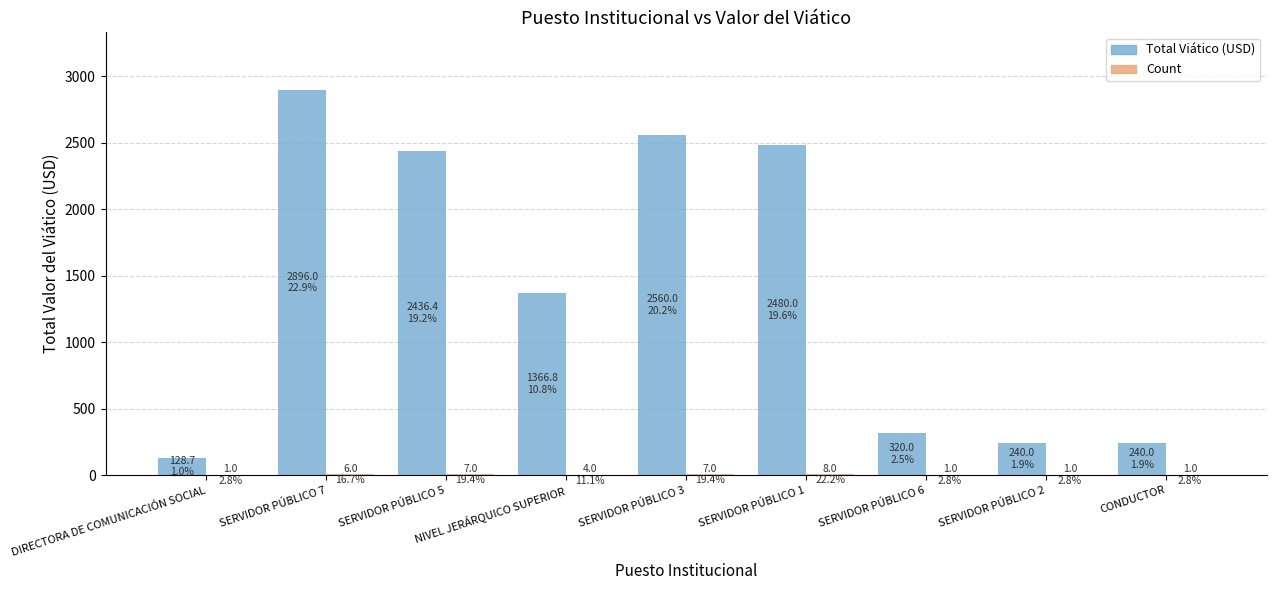

Where is Total Viático (USD) nearest to the value 1512?

NIVEL JERÁRQUICO SUPERIOR